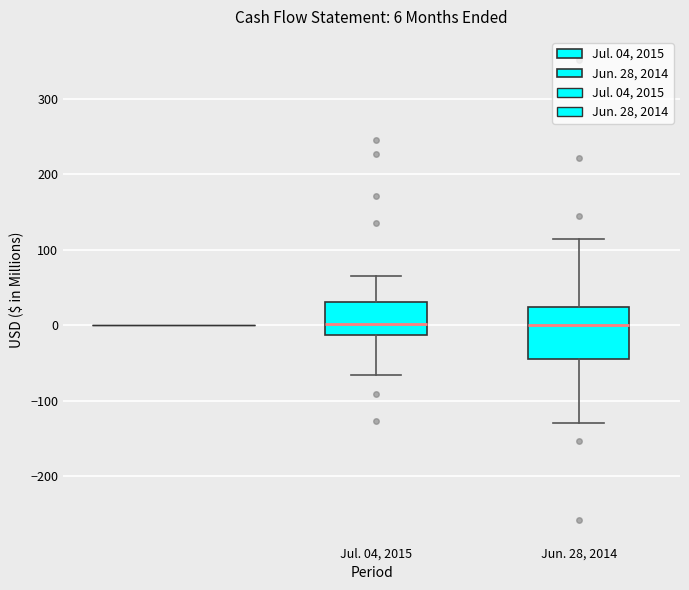

Which box is the tallest, from its lower edge to its upper edge?

Jun. 28, 2014